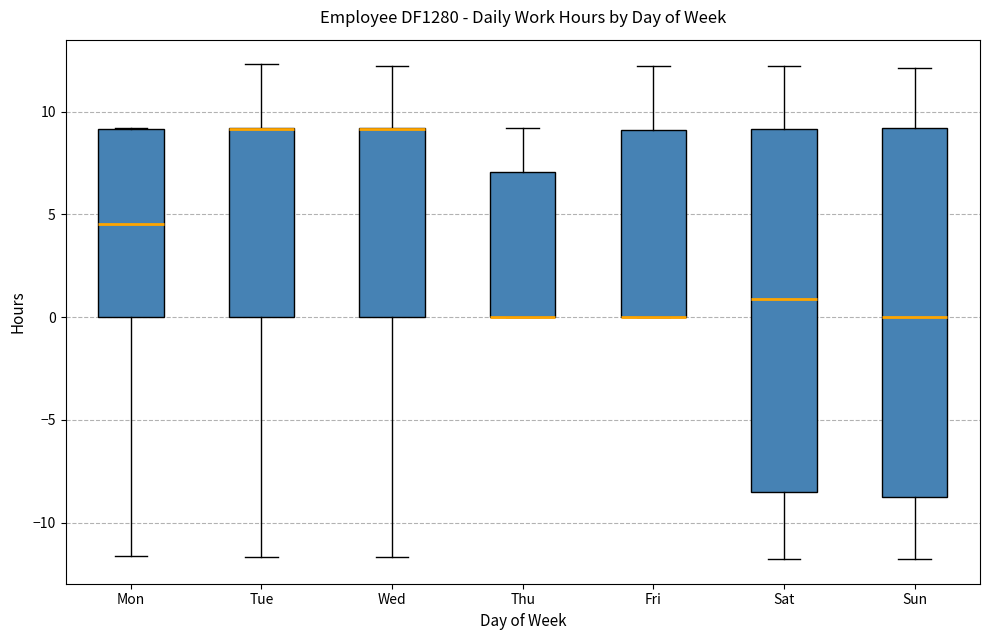

Reading left to right, transcribe this box plot: for each box, give where its median line is, the range the box spans, and where its two whiskers end, as read against the y-axis. The values are not printed on the chart, so give them approximately, as read against the axis.

Mon: median 4.5, box 0.0 to 9.0, whiskers -11.5 to 9.0
Tue: median 9.0 (drawn on the box's upper edge), box 0.0 to 9.0, whiskers -11.5 to 12.5
Wed: median 9.0 (drawn on the box's upper edge), box 0.0 to 9.0, whiskers -11.5 to 12.0
Thu: median 0.0 (drawn on the box's lower edge), box 0.0 to 7.0, whiskers 0.0 to 9.0
Fri: median 0.0 (drawn on the box's lower edge), box 0.0 to 9.0, whiskers 0.0 to 12.0
Sat: median 1.0, box -8.5 to 9.0, whiskers -12.0 to 12.0
Sun: median 0.0, box -8.5 to 9.0, whiskers -12.0 to 12.0